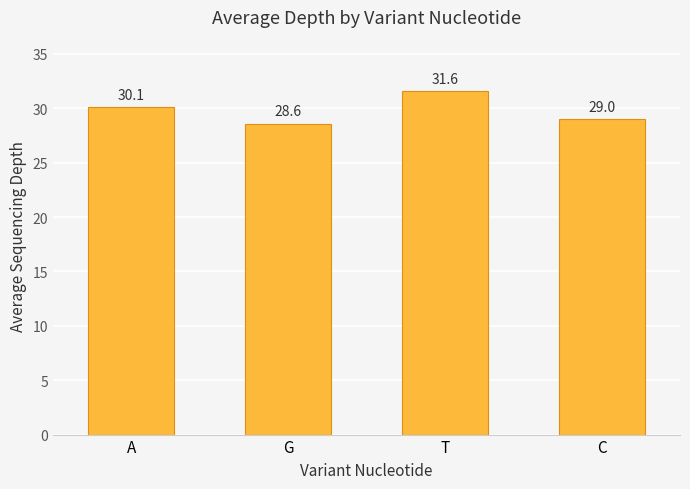

Where is the data nearest to the value 30?

A